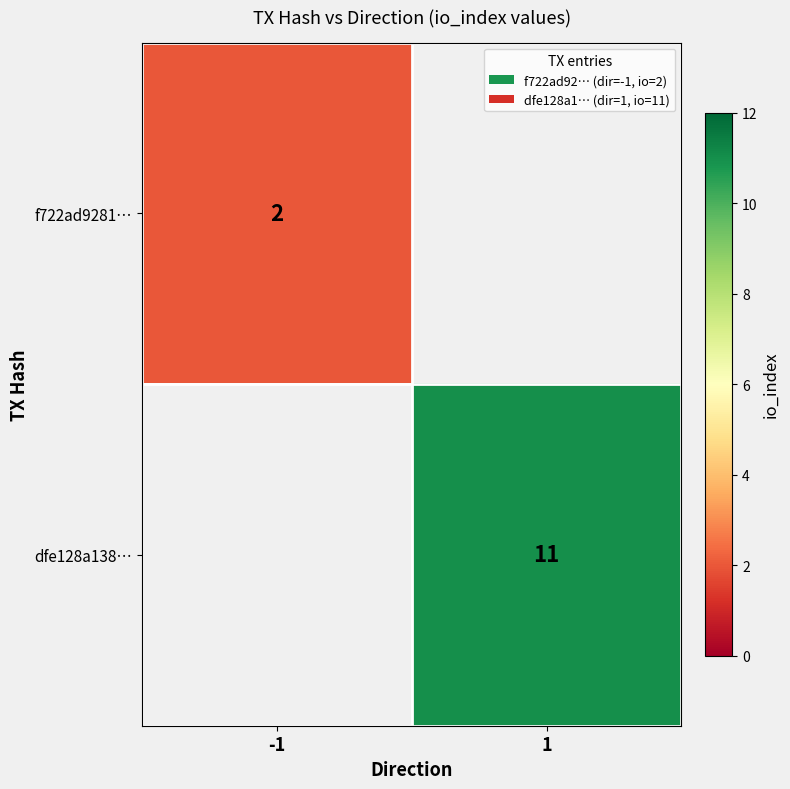

True or false: dfe128a138… has a value of 7 at 1.

False